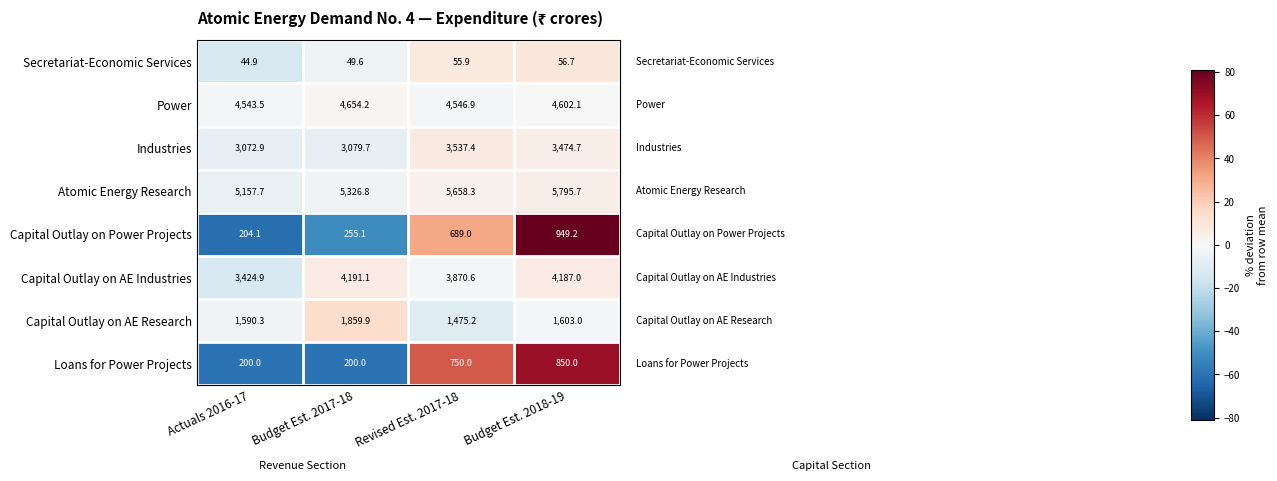

What is the difference between the highest and lowest values at Budget Est. 2018-19?

5739.0